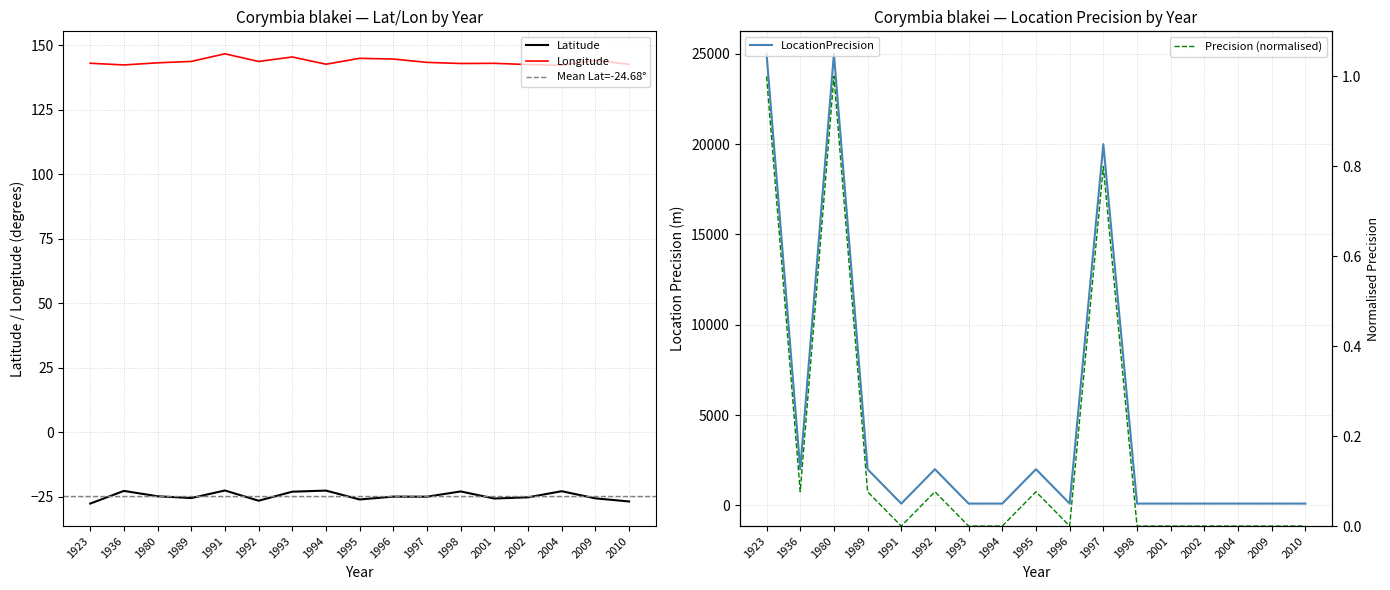

How many interior local peaks does the Longitude series have?

5